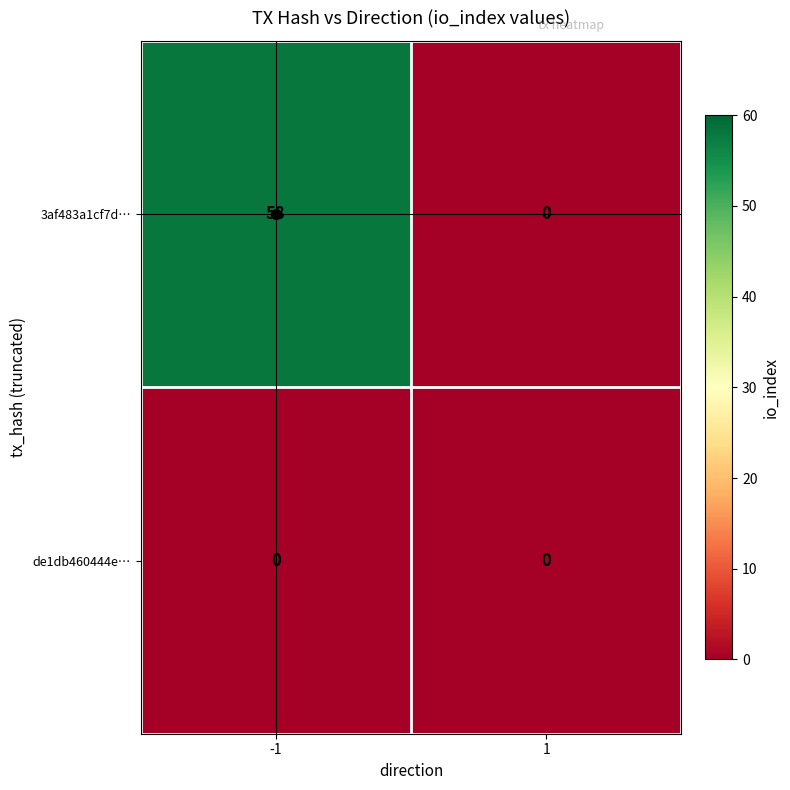

Which series has the widest spread of values?

3af483a1cf7d…